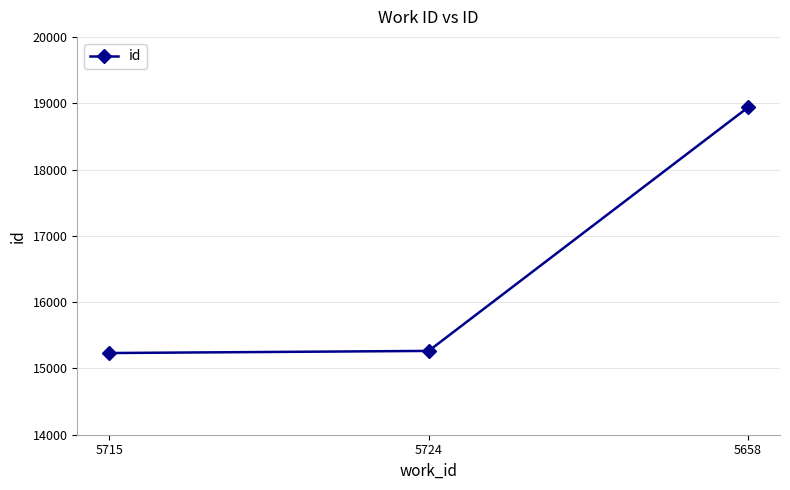

What is the minimum value shown in the chart?

15232